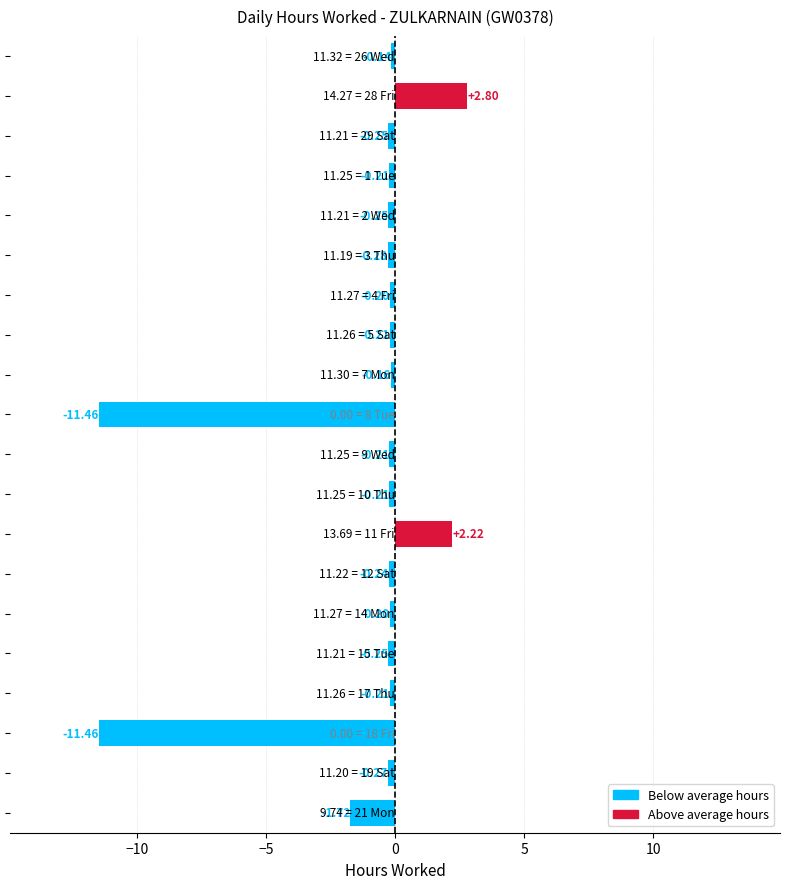

How many negative values are there?

18